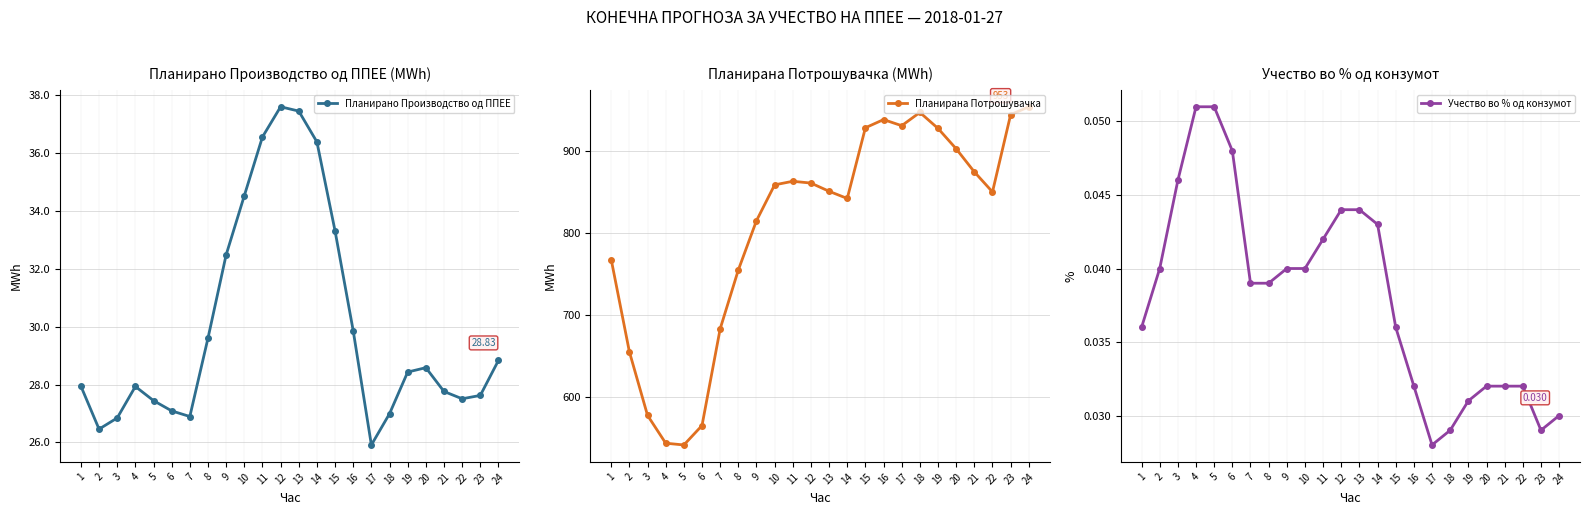

What is the difference between the second highest and second lowest values in the Планирано Производство од ППЕЕ series?

11.0